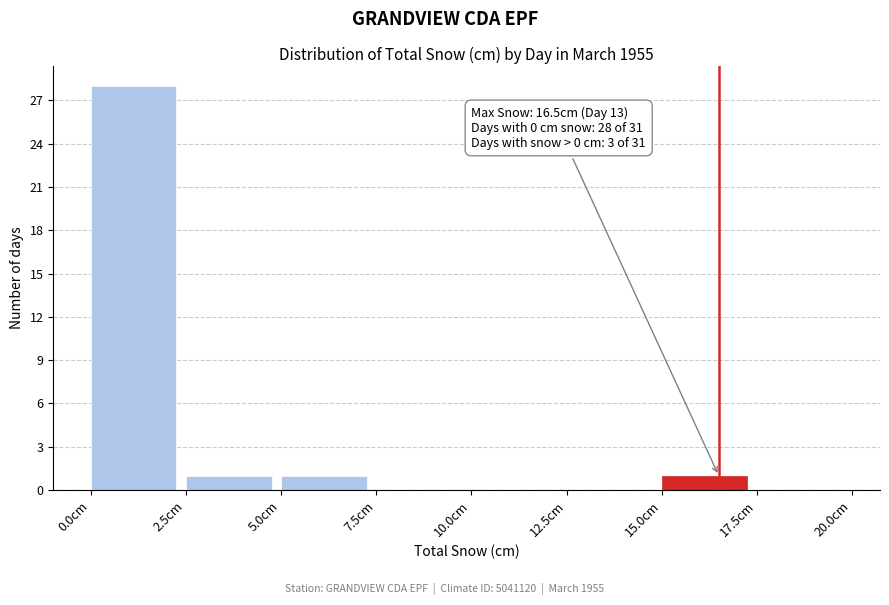

Over which range of the x-axis is the bar tallest?

0.0 to 2.5